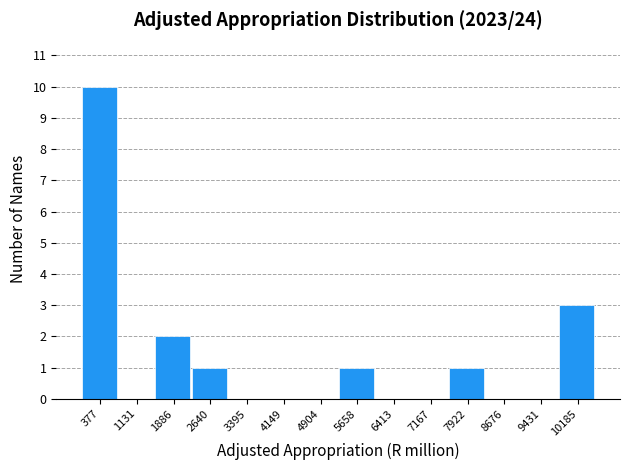

Reading left to right, list every bar in this chart as the range it spans on the x-axis followed by its height. Neither the bar edges nor the heights are printed on the chart, so give them approximately, as read against the axes.

0 to 800: 10
800 to 1500: 0
1500 to 2300: 2
2300 to 3000: 1
3000 to 3800: 0
3800 to 4500: 0
4500 to 5300: 0
5300 to 6000: 1
6000 to 6800: 0
6800 to 7500: 0
7500 to 8300: 1
8300 to 9100: 0
9100 to 9800: 0
9800 to 10600: 3